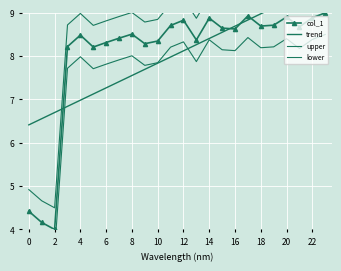

Which series has the largest total across all categories?

upper